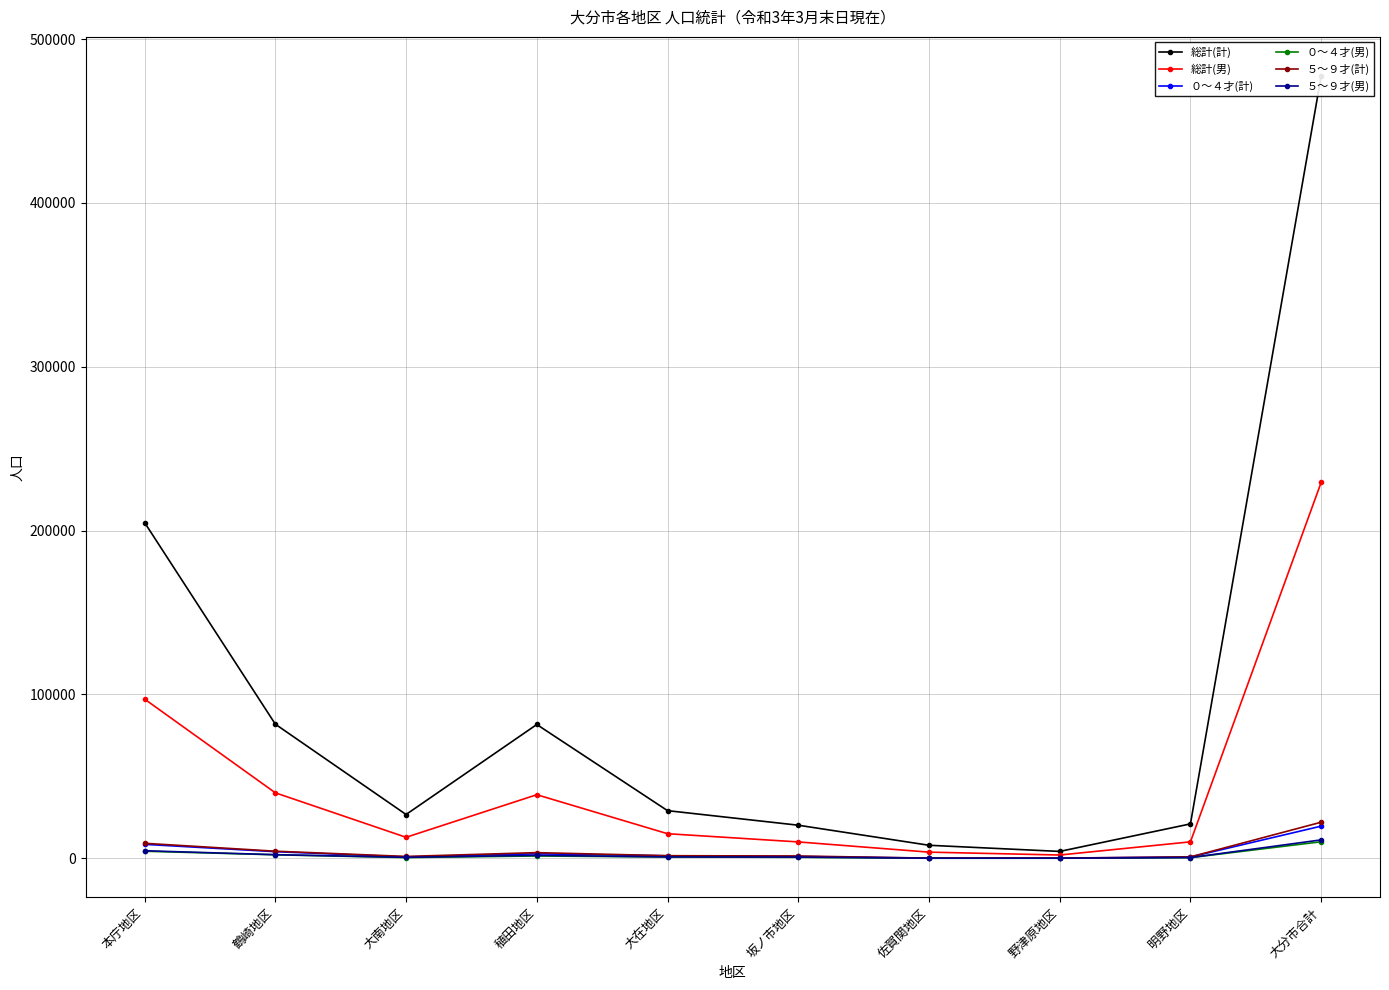

List the series in order of their peak value, highest first.

総計(計), 総計(男), ５～９才(計), ０～４才(計), ５～９才(男), ０～４才(男)